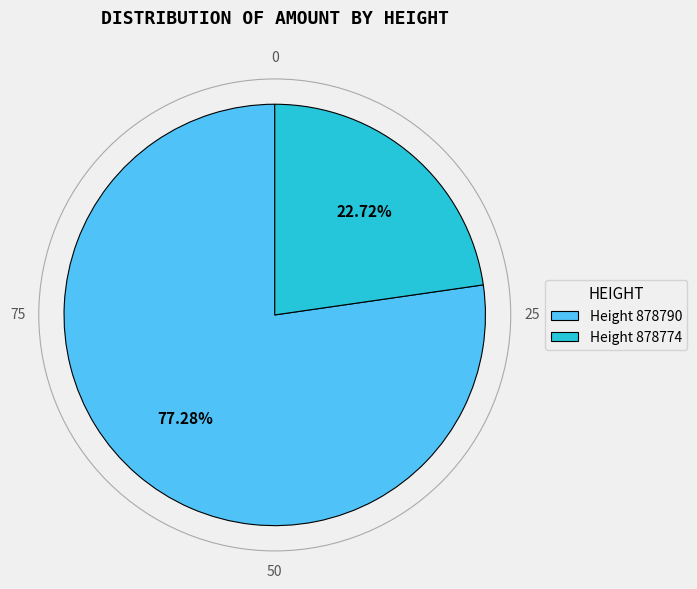

What is the largest slice in the pie chart?

Height 878790